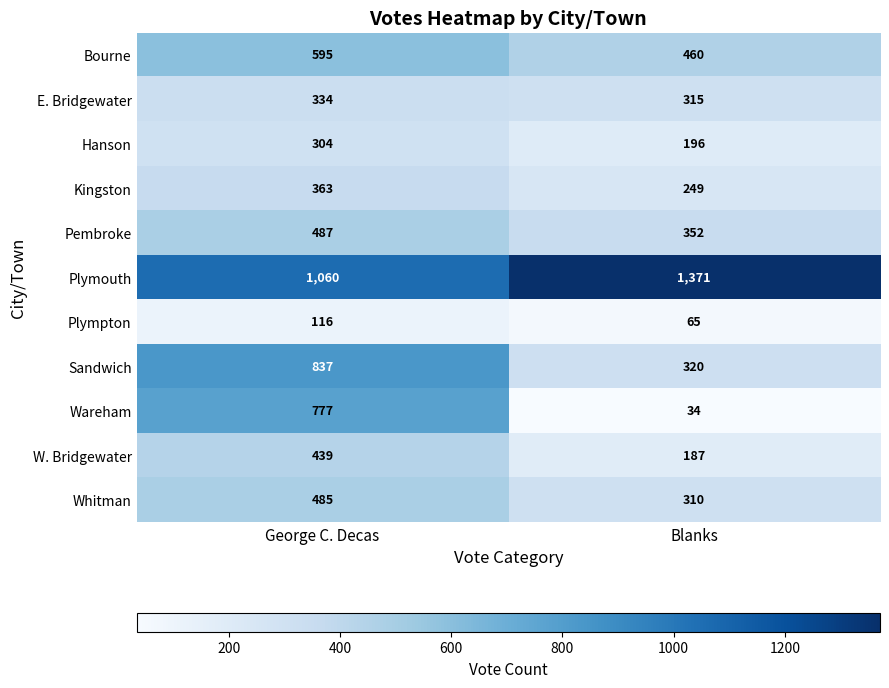

What is the minimum value for Kingston?

249